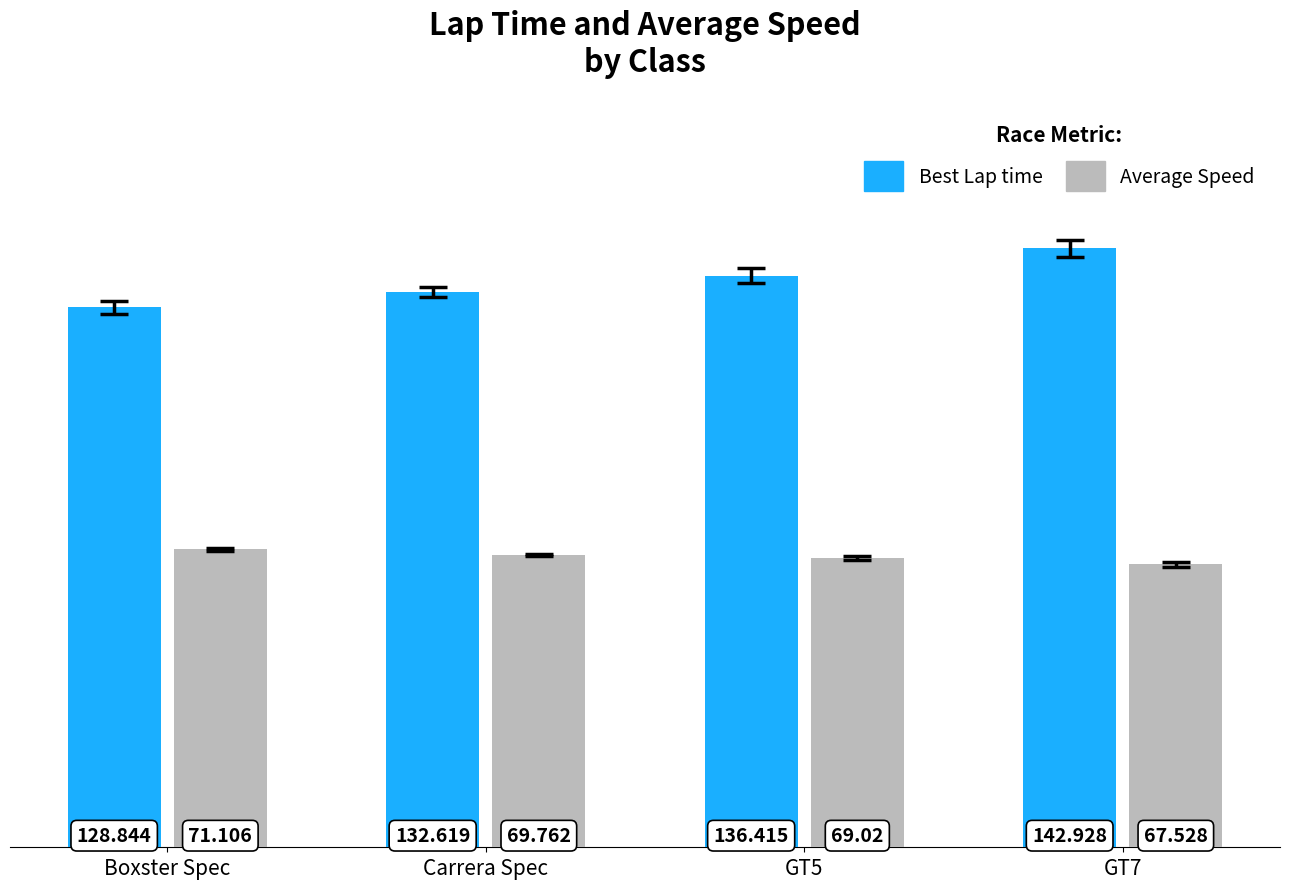

The value of Average Speed at GT5 is 69.0. True or false?

True